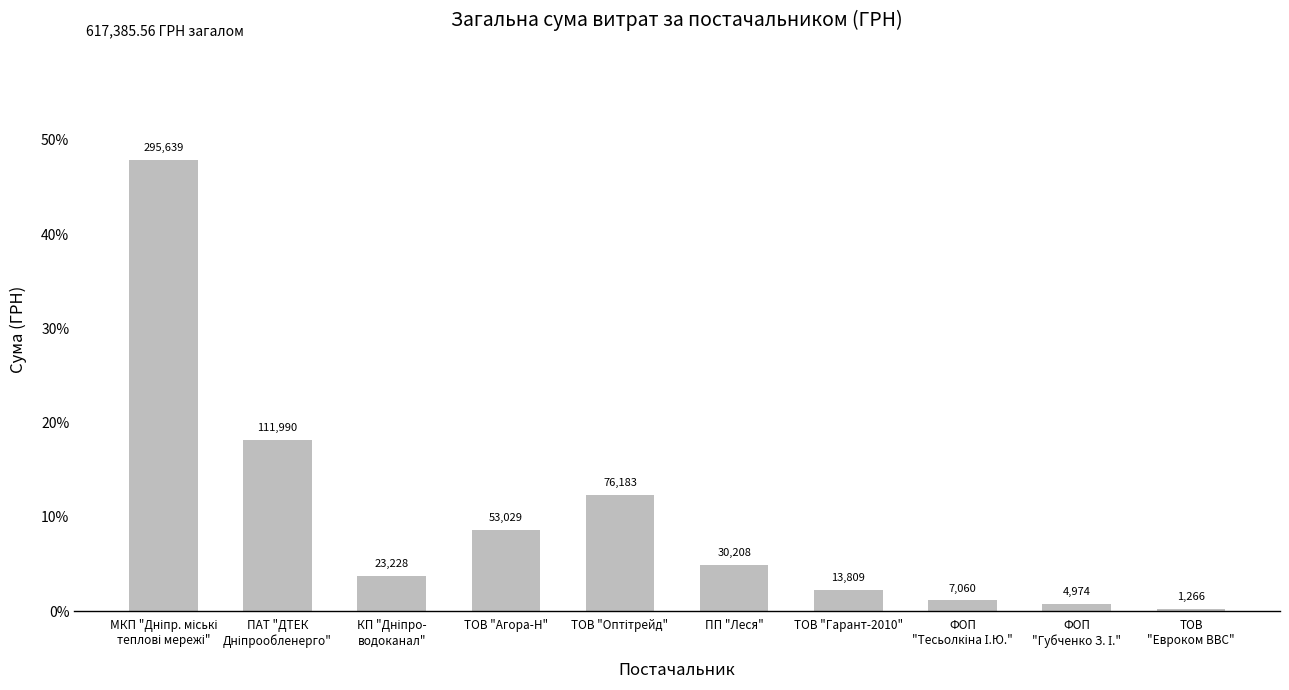

Does the chart contain any negative values?

No